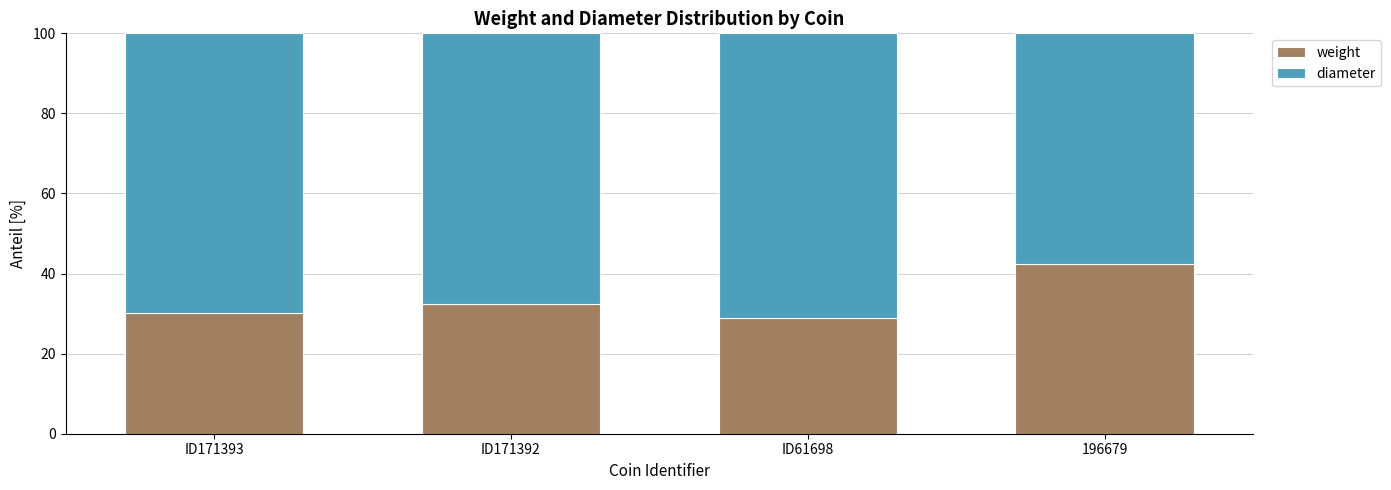

True or false: weight has a value of 63.0 at 196679.

False